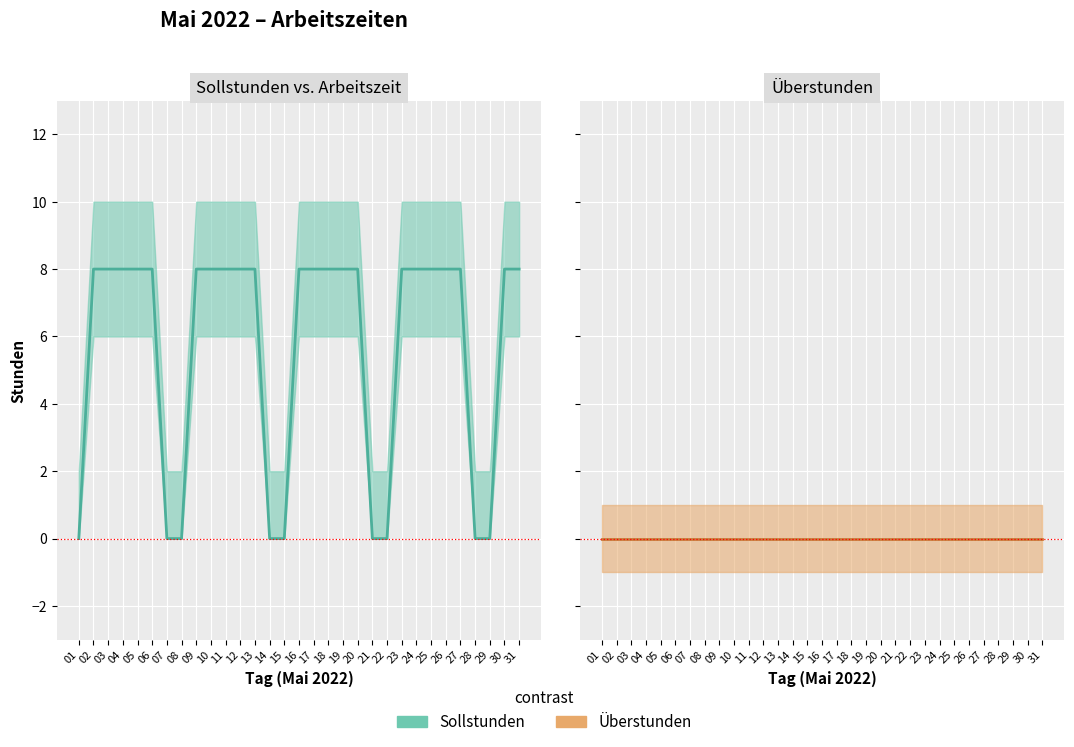

Which series changed the most between 26 and 27?

Sollstunden